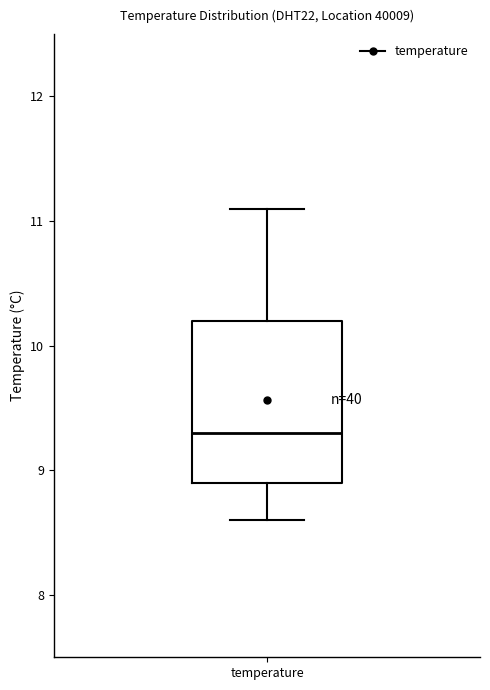

Read this box plot against the y-axis: the position of the median line, the range covered by the box, and the ends of both whiskers. The values are not printed on the chart, so give them approximately, as read against the axis.

median 9.3, box 8.9 to 10.2, whiskers 8.6 to 11.1